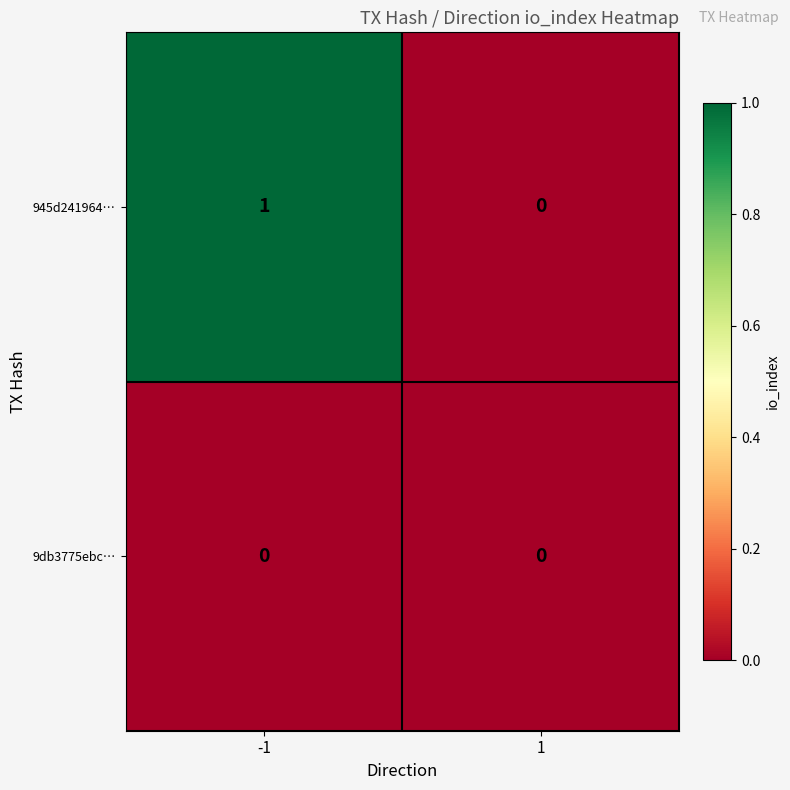

Reading left to right, what are all the values shown in this chart?

945d241964…: -1=1	1=0
9db3775ebc…: -1=0	1=0